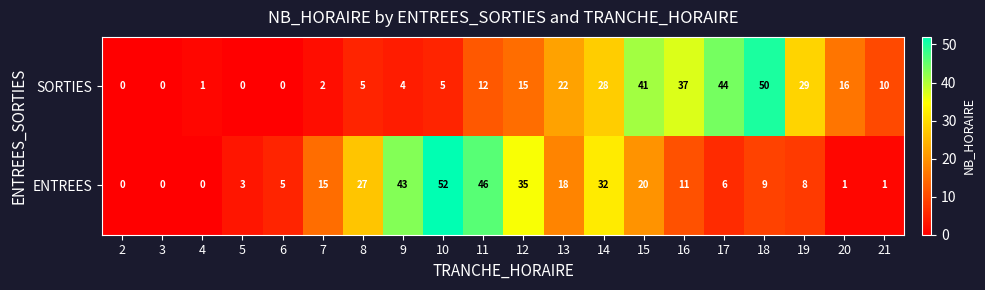

Rank the series by their maximum value, from lowest to highest.

SORTIES, ENTREES